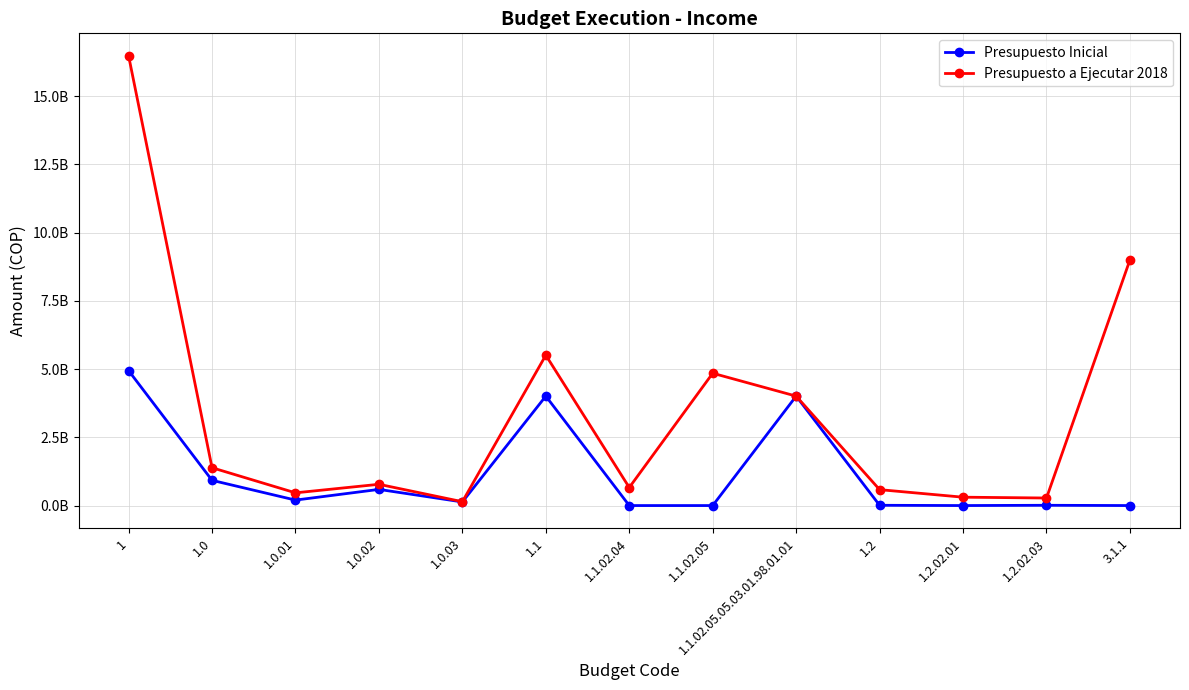

Between 1.0 and 1.1.02.05, which is larger?

1.0